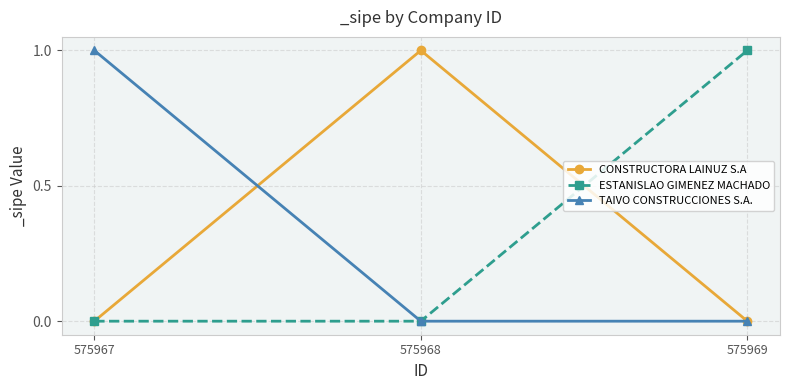

What is the difference between the highest and lowest values at 575967?

1